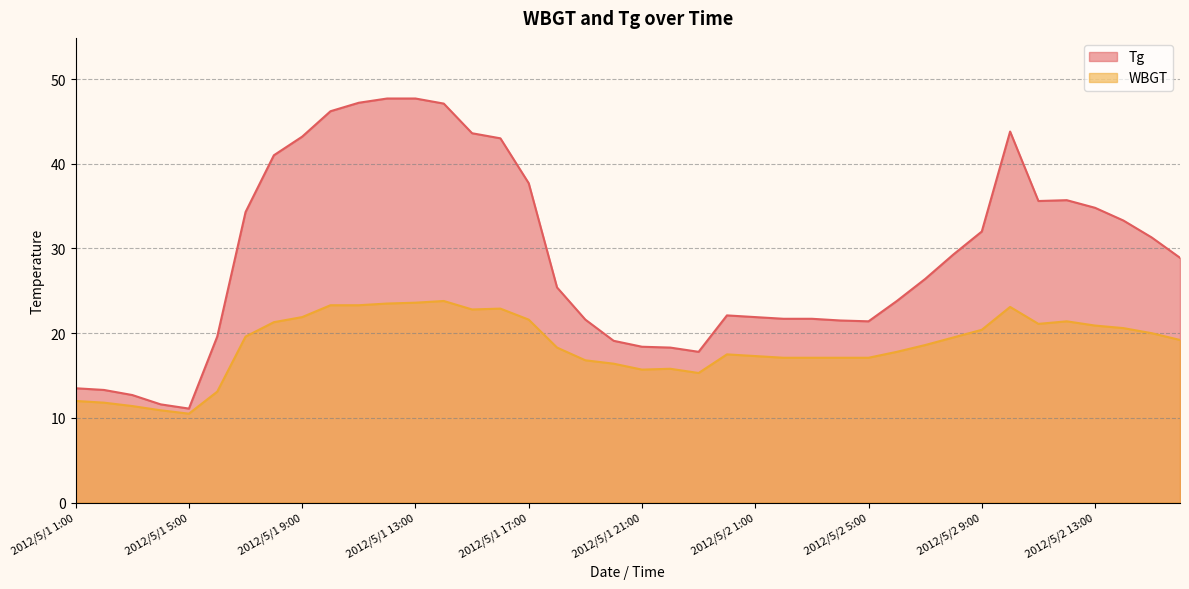

What is the difference between the second highest and minimum values in the WBGT series?

13.1